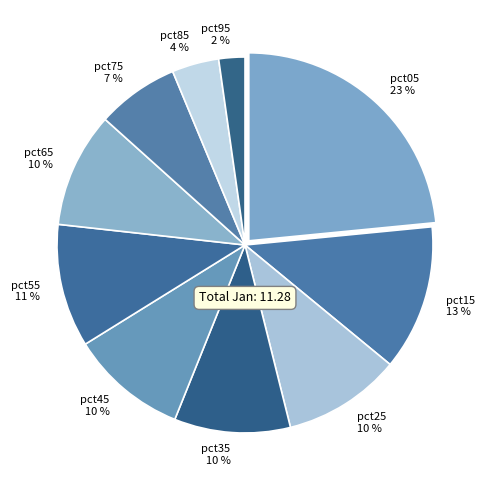

How many slices are in this pie chart?

10